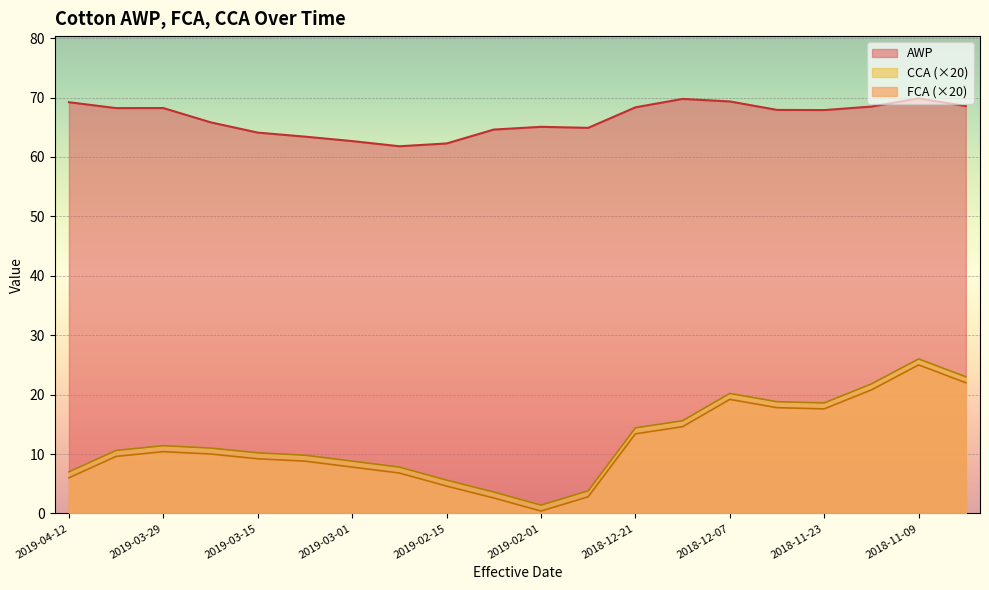

How many values in the FCA series exceed 11?

9